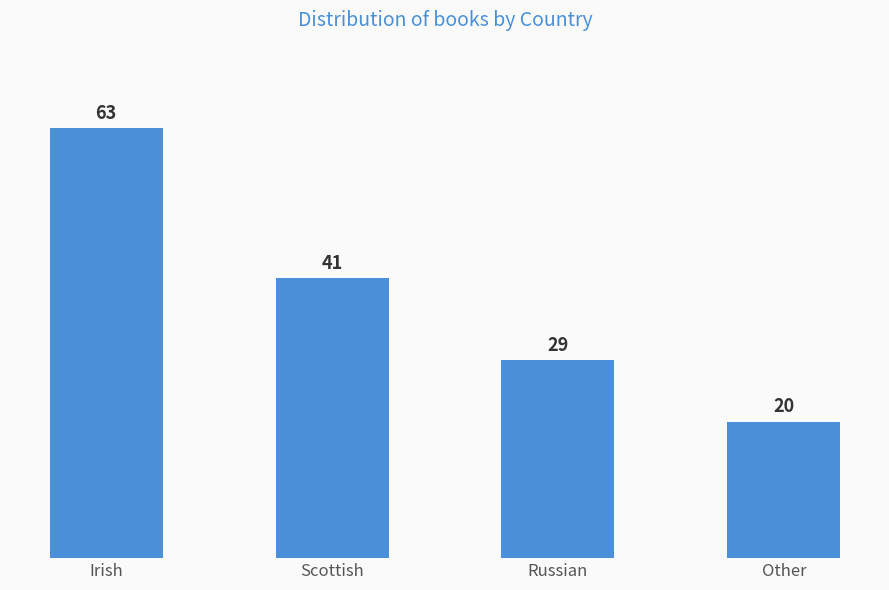

The value at Scottish is 68. True or false?

False